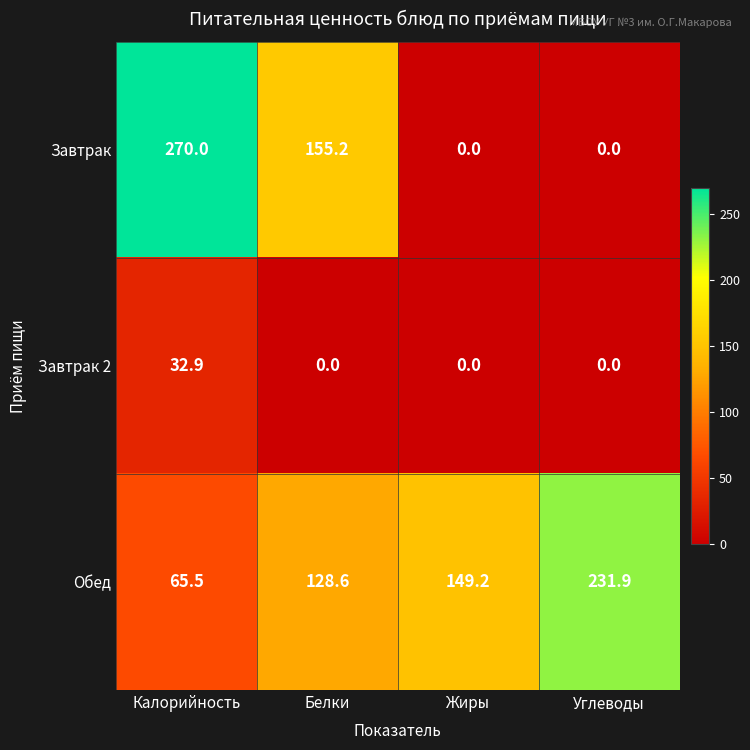

How many data points in Завтрак 2 are above 0?

1